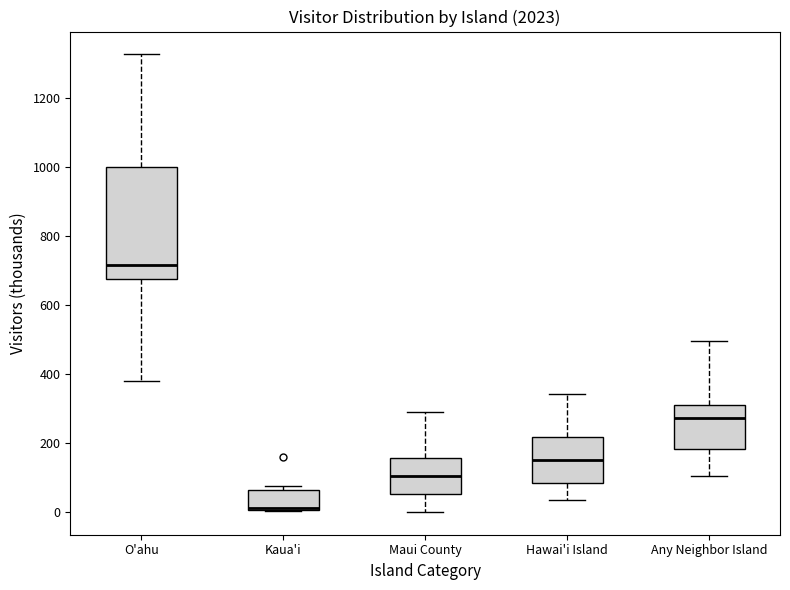

Reading left to right, transcribe this box plot: for each box, give where its median line is, the range the box spans, and where its two whiskers end, as read against the y-axis. The values are not printed on the chart, so give them approximately, as read against the axis.

O'ahu: median 720, box 680 to 1000, whiskers 380 to 1320
Kaua'i: median 20, box 0 to 60, whiskers 0 to 80
Maui County: median 100, box 60 to 160, whiskers 0 to 300
Hawai'i Island: median 140, box 80 to 220, whiskers 40 to 340
Any Neighbor Island: median 280, box 180 to 320, whiskers 100 to 500